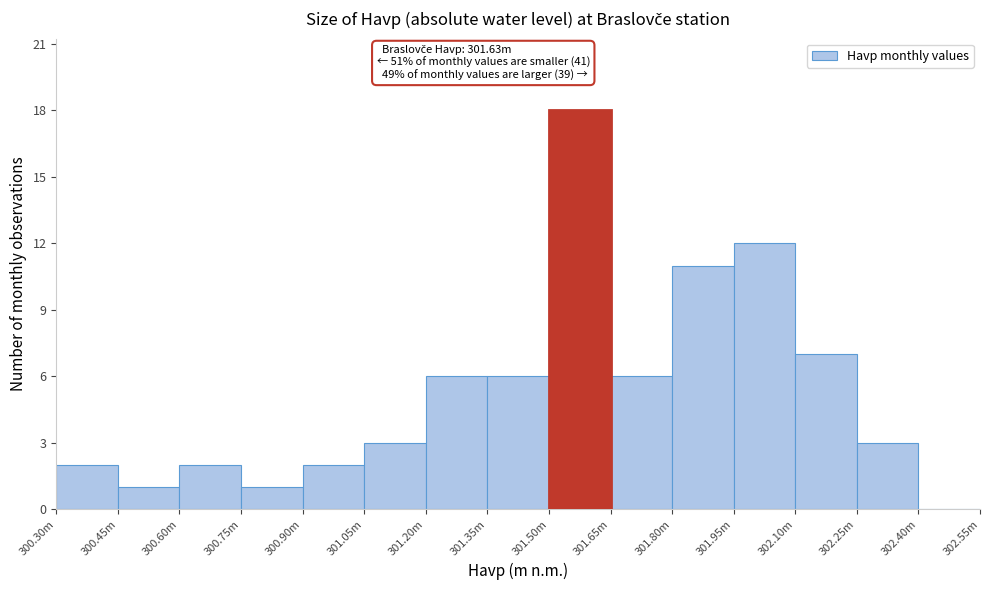

Reading right to left, what are all the values shown in this chart?

302.40m=0	302.25m=3	302.10m=7	301.95m=12	301.80m=11	301.65m=6	301.50m=18	301.35m=6	301.20m=6	301.05m=3	300.90m=2	300.75m=1	300.60m=2	300.45m=1	300.30m=2